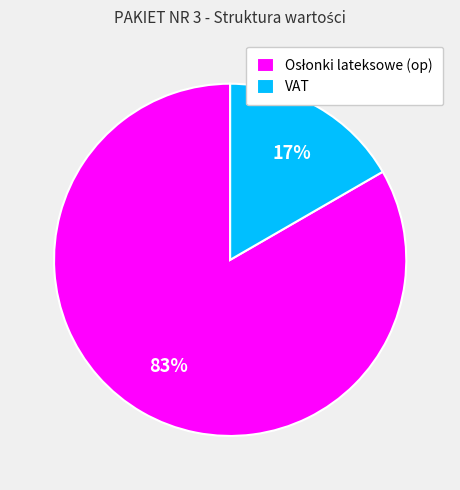

How many slices are in this pie chart?

2